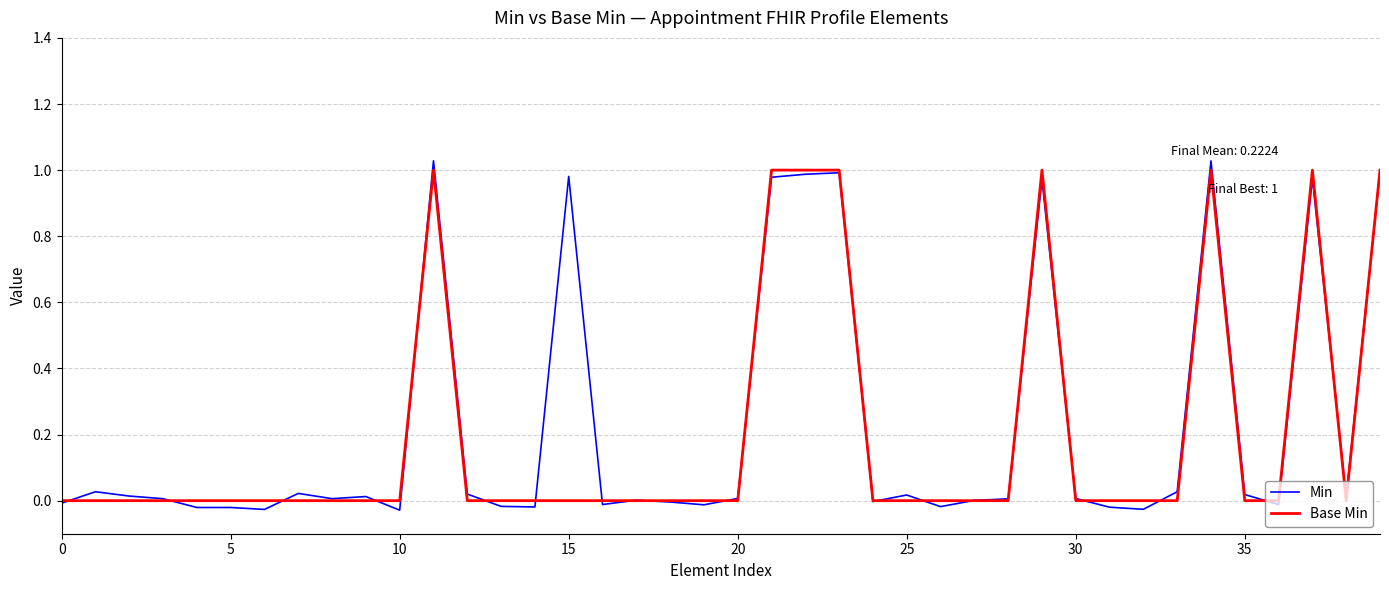

Which series has the largest range (max minus min)?

Min